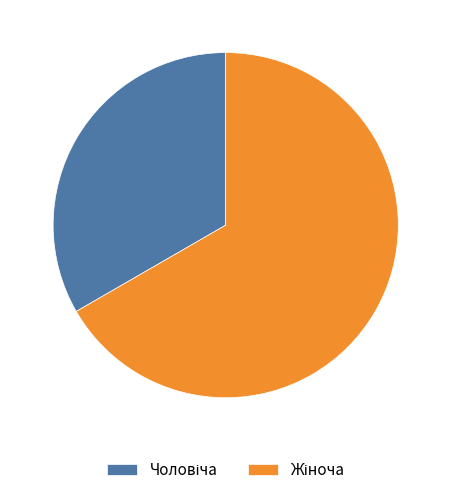

Is there a majority slice in this chart?

Yes